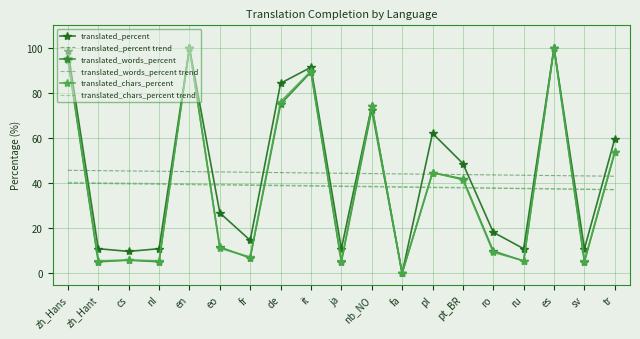

What is the difference between the highest and lowest values at ro?

34.3